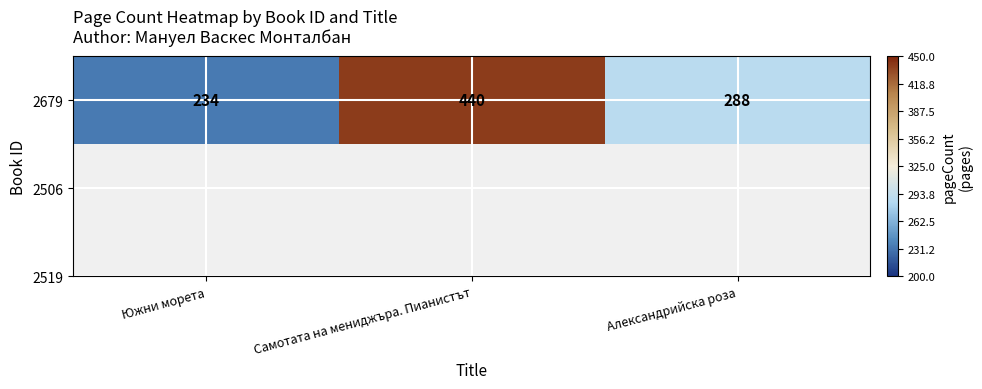

What value does the data have at Самотата на мениджъра. Пианистът, to the nearest 10?

440